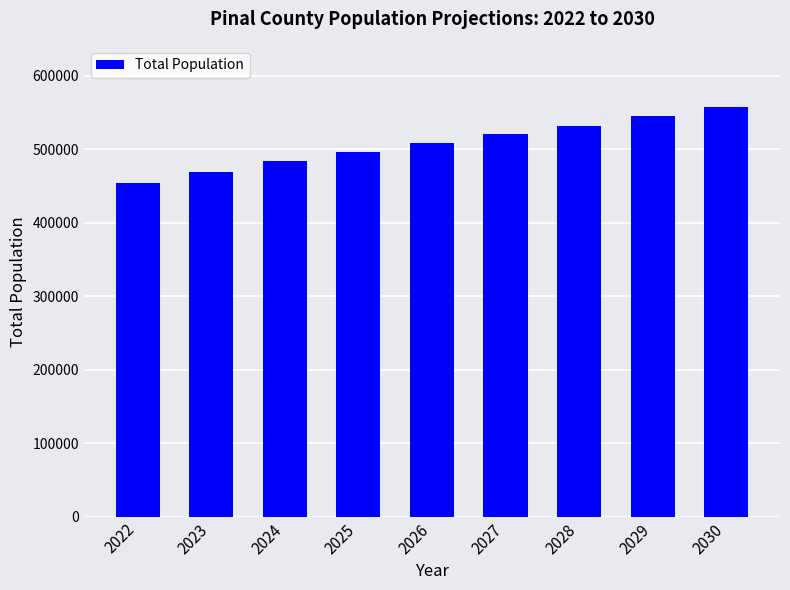

What is the sum of the values at 2030 and 2024?

1042159.7